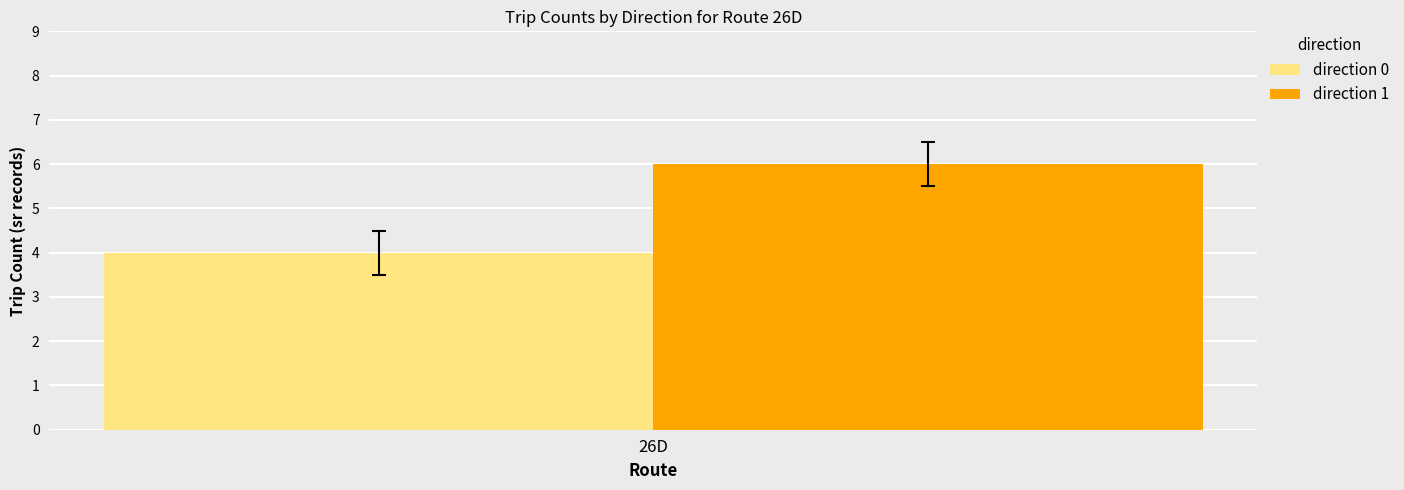

What is the minimum value shown in the chart?

4